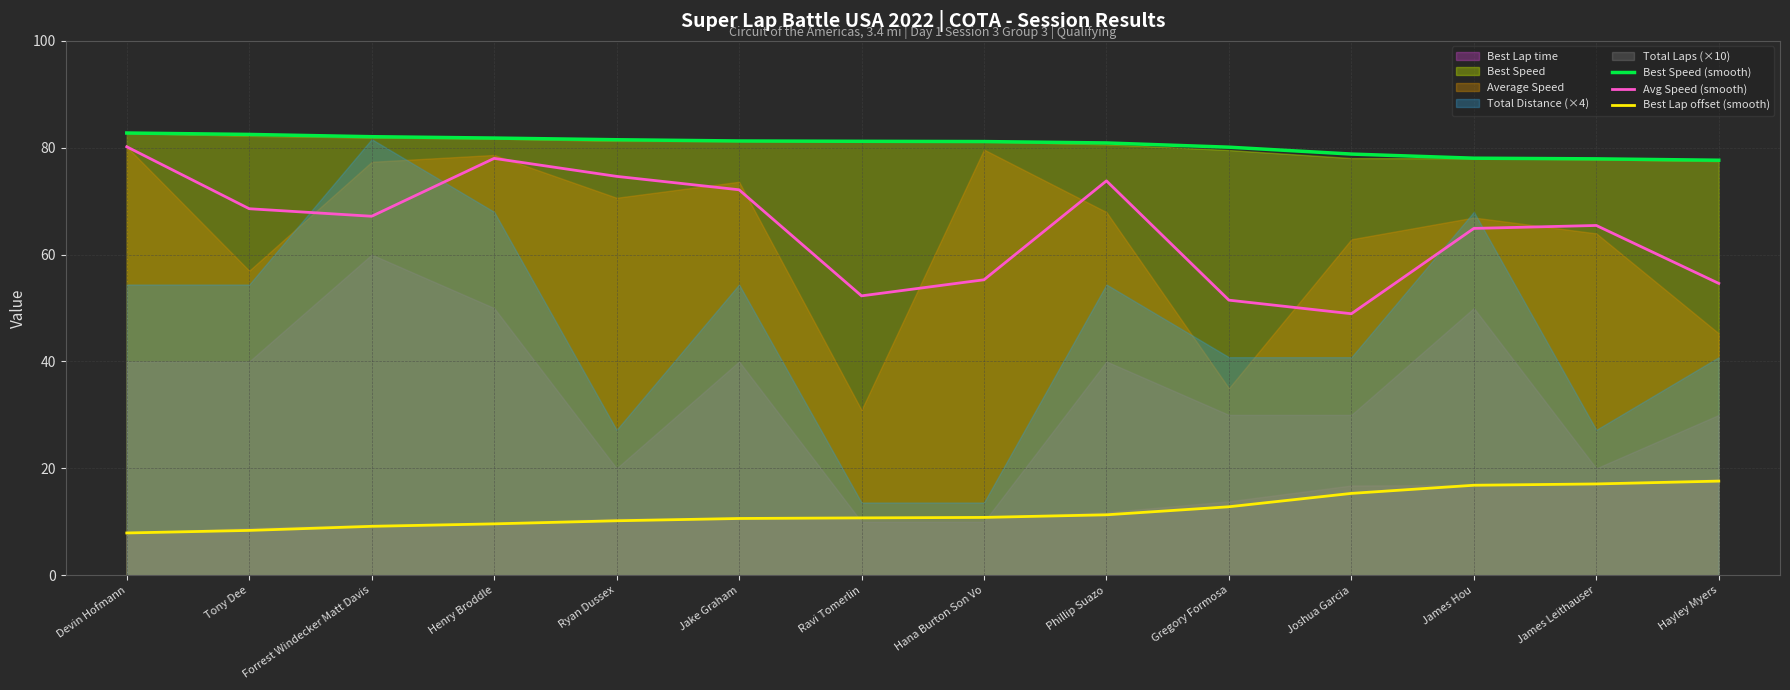

True or false: Best Lap offset (smooth) has more than 0 interior local peaks.

False